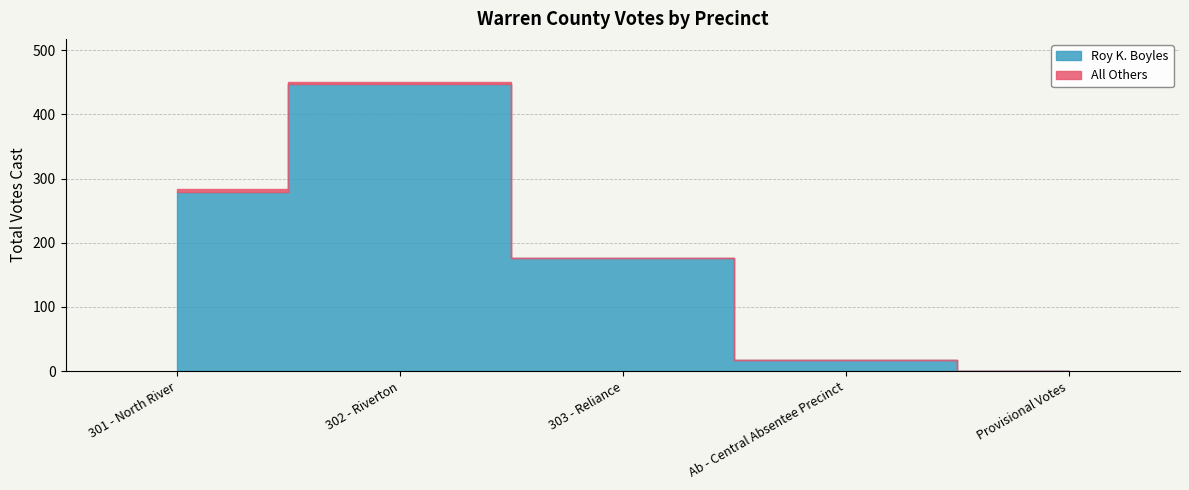

What is the difference between the maximum and minimum values in the All Others series?

5